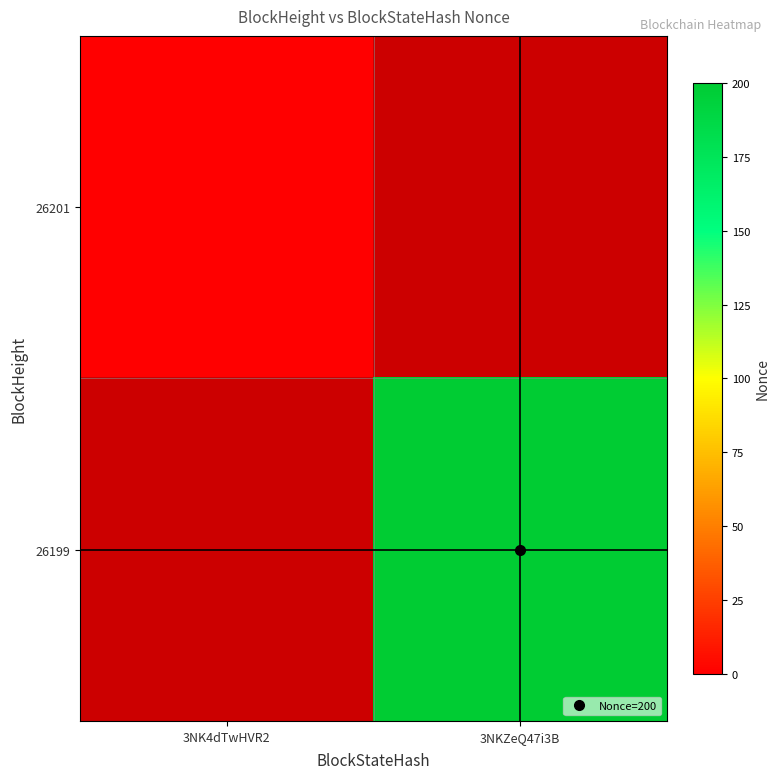

List the series in order of their overall mean, lowest first.

26201, 26199